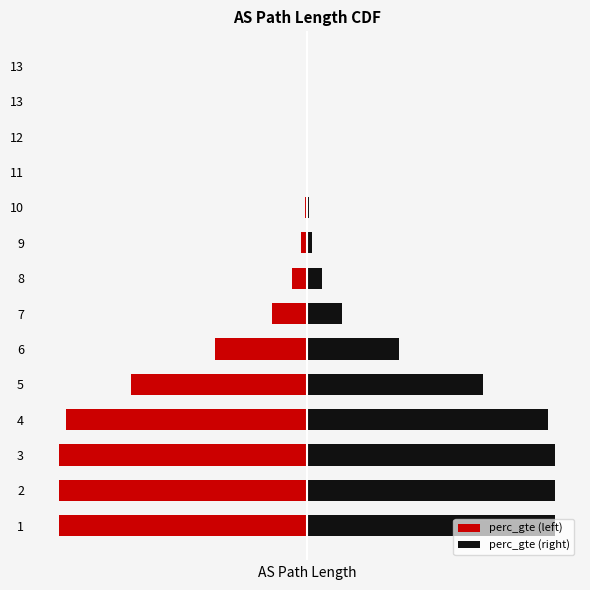

At how many categories does at least one series exceed 0?

13